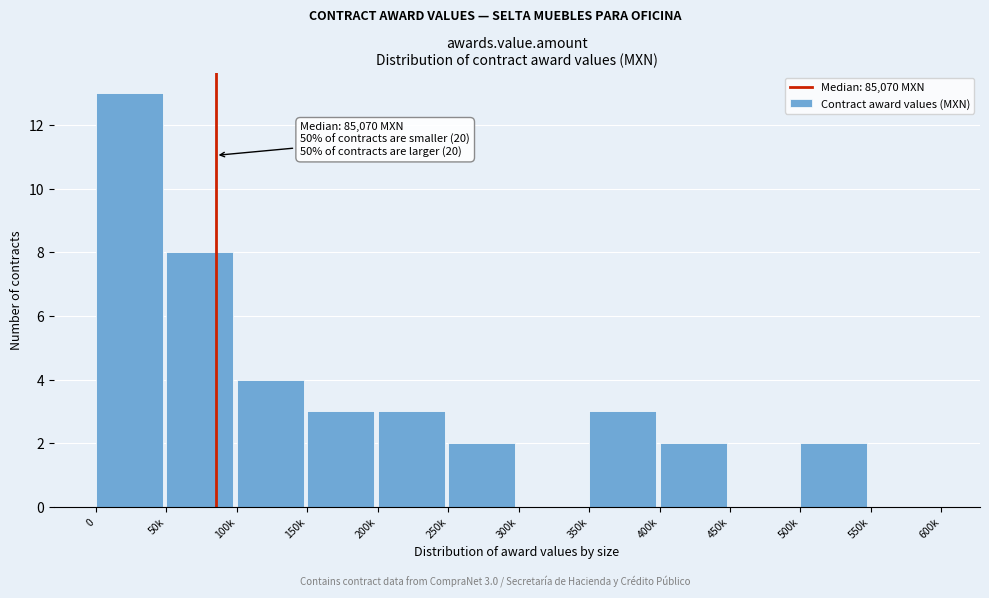

Reading left to right, extract all data points from this chart.

0=13	50k=8	100k=4	150k=3	200k=3	250k=2	300k=0	350k=3	400k=2	450k=0	500k=2	550k=0